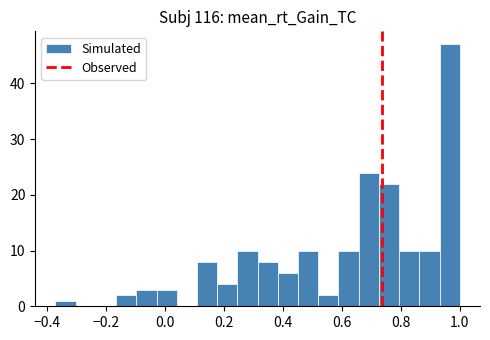

Read against the x-axis, roughly where is the centre of the tallest bar?

0.96